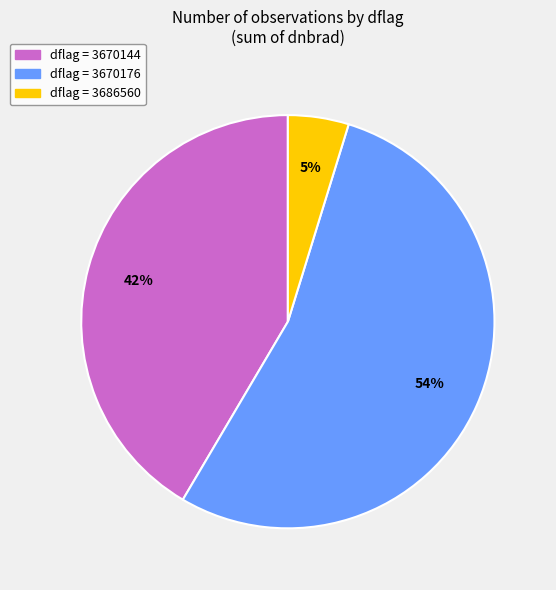

Does any single category account for the majority?

Yes